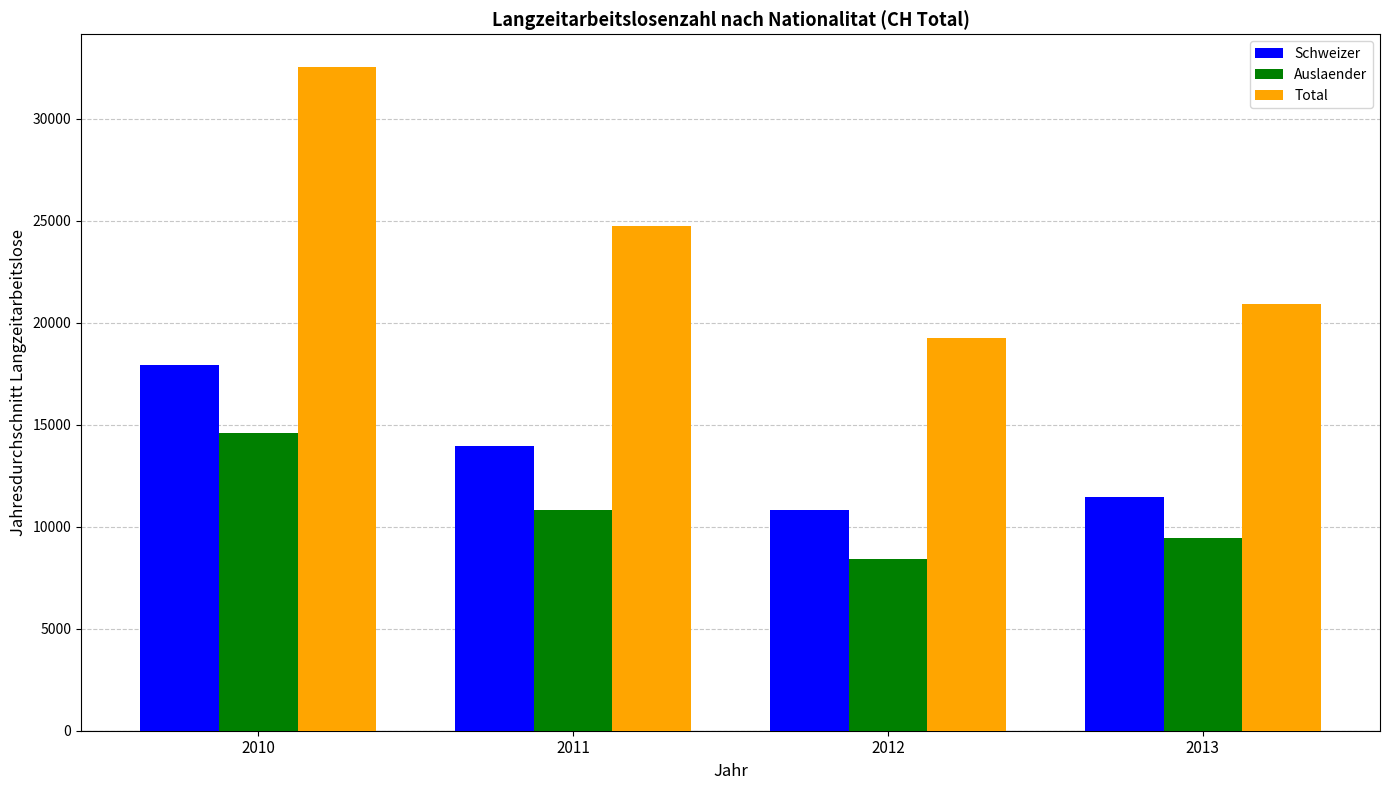

Reading left to right, extract all data points from this chart.

Schweizer: 2010=17936.9	2011=13938.7	2012=10836.1	2013=11456.8
Auslaender: 2010=14575.4	2011=10800.8	2012=8413.8	2013=9449.7
Total: 2010=32512.3	2011=24739.5	2012=19249.8	2013=20906.5